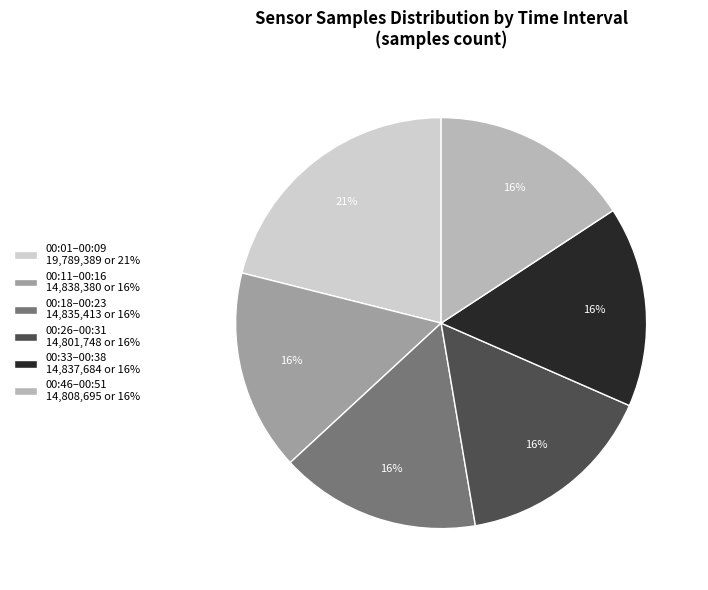

What is the largest slice in the pie chart?

00:01–00:09 19,789,389 or 21%